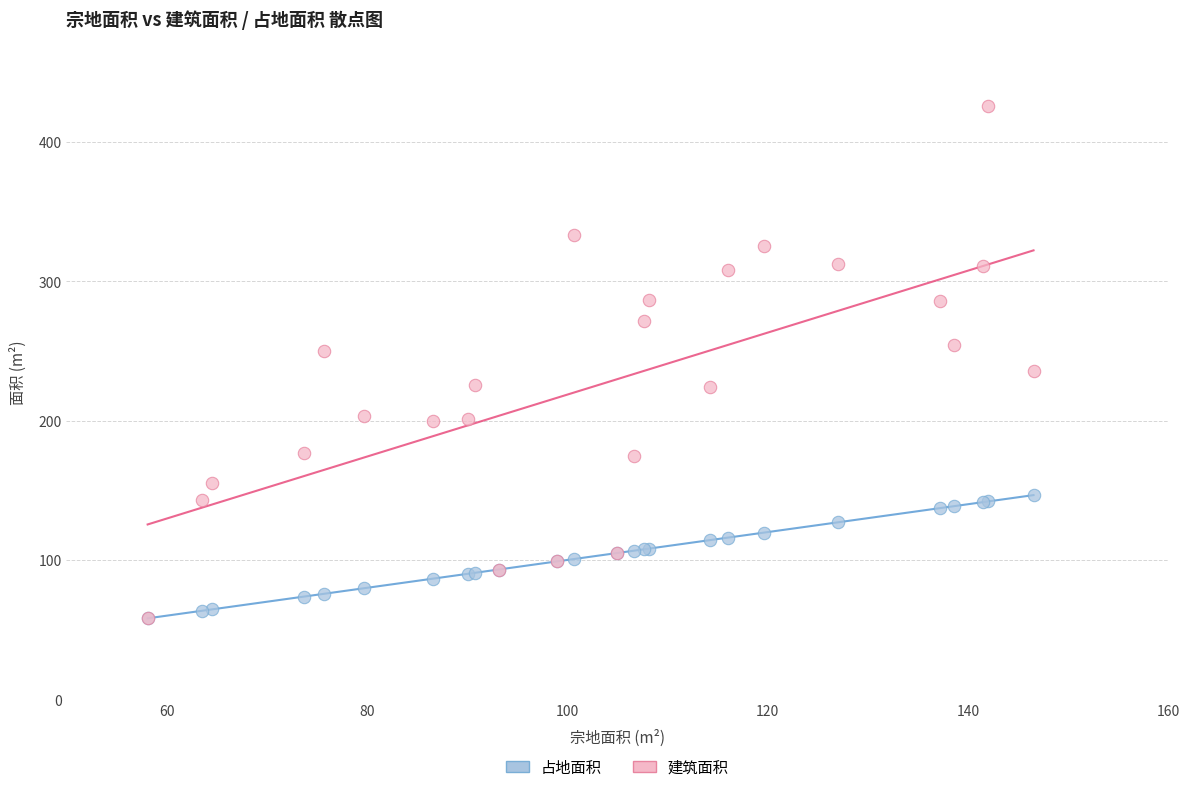

What are all the series names shown in the legend?

占地面积, 建筑面积